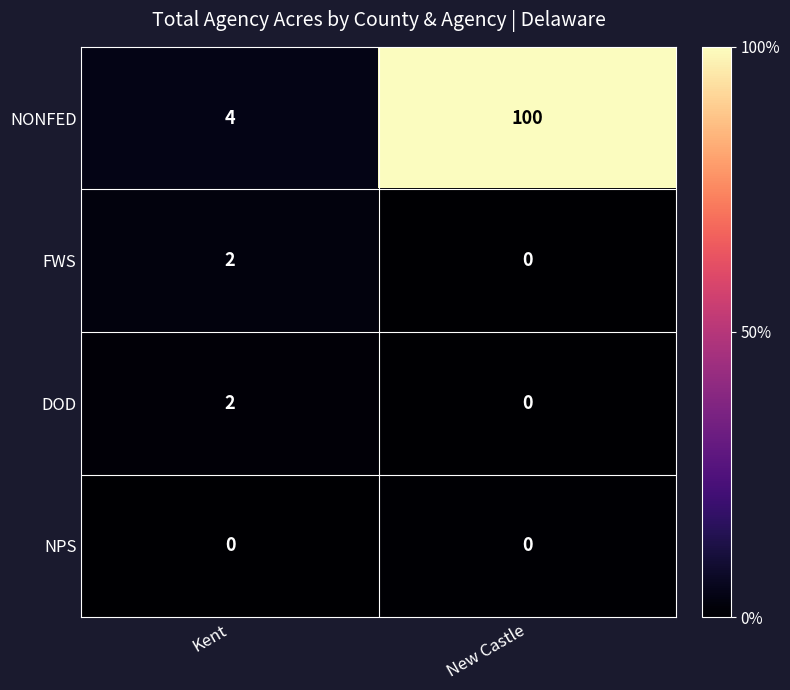

What is the difference between the highest and lowest values at Kent?

4